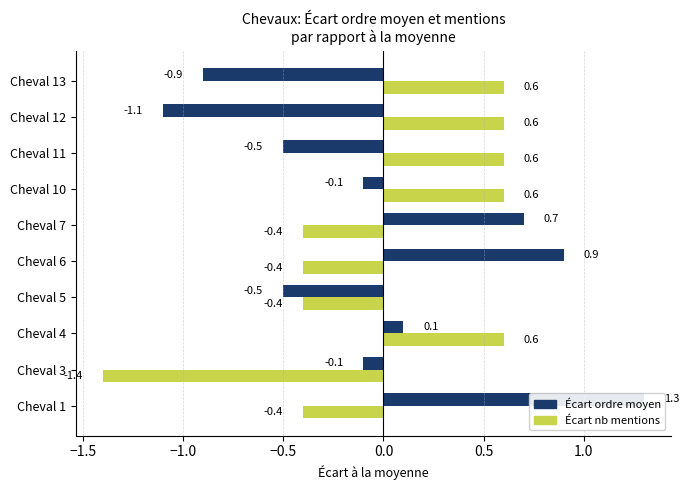

Which series has the largest range (max minus min)?

Écart ordre moyen